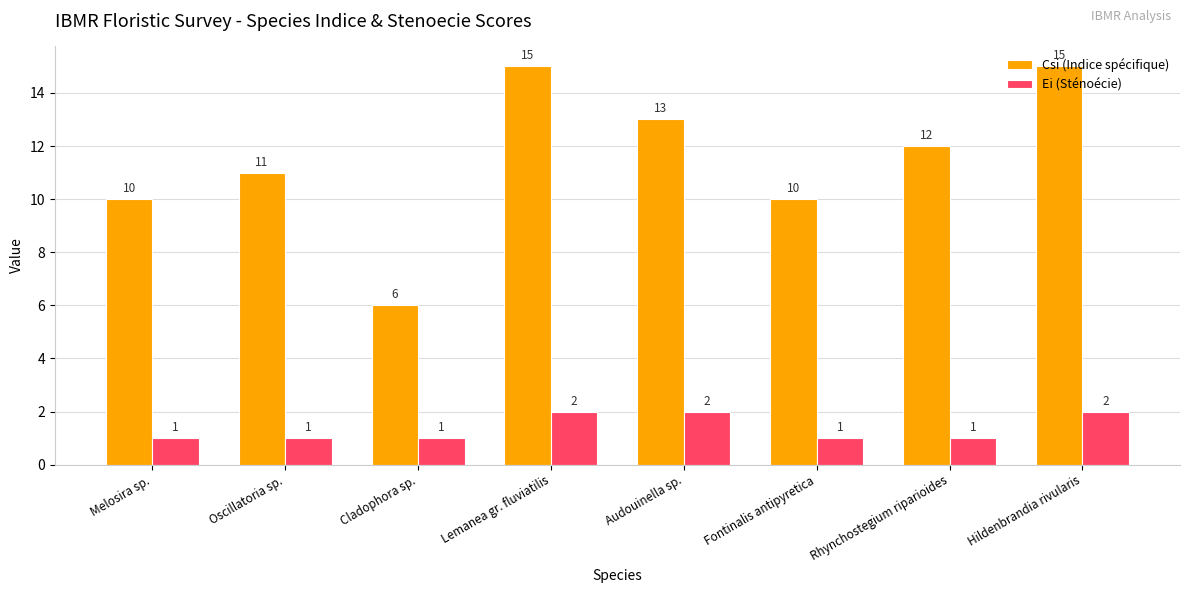

Count the Csi (Indice spécifique) values in the range 10 to 15.

7